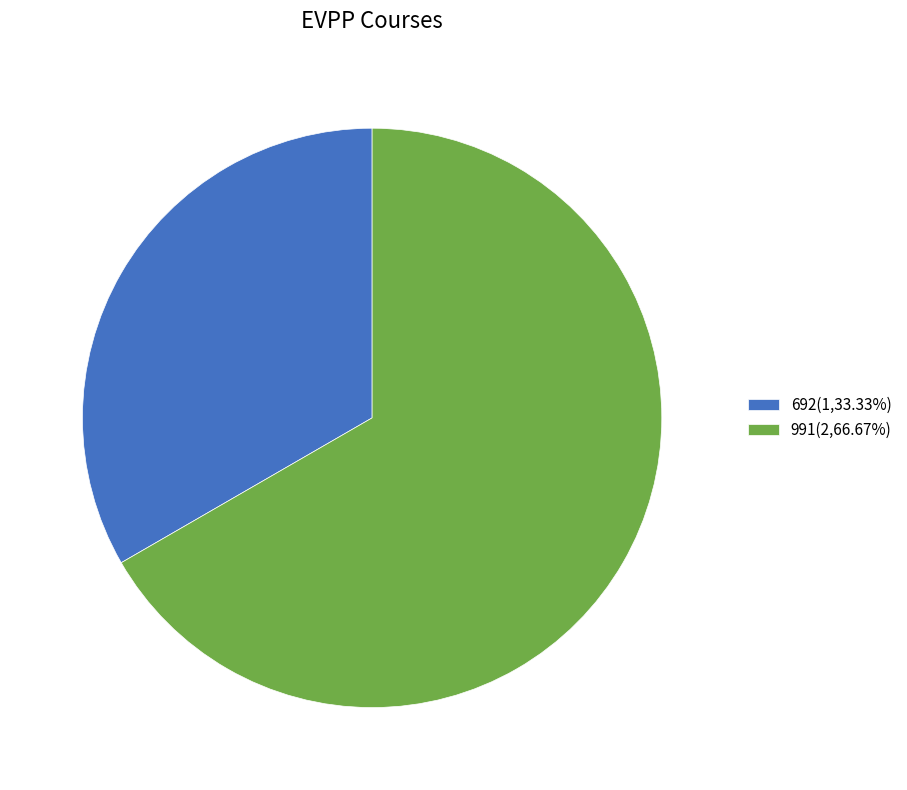

Is 692(1,33.33%) the majority of the pie?

No